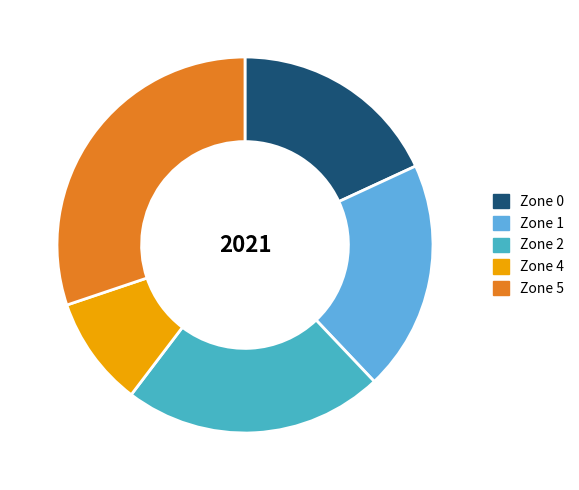

How many segments does this pie chart have?

5